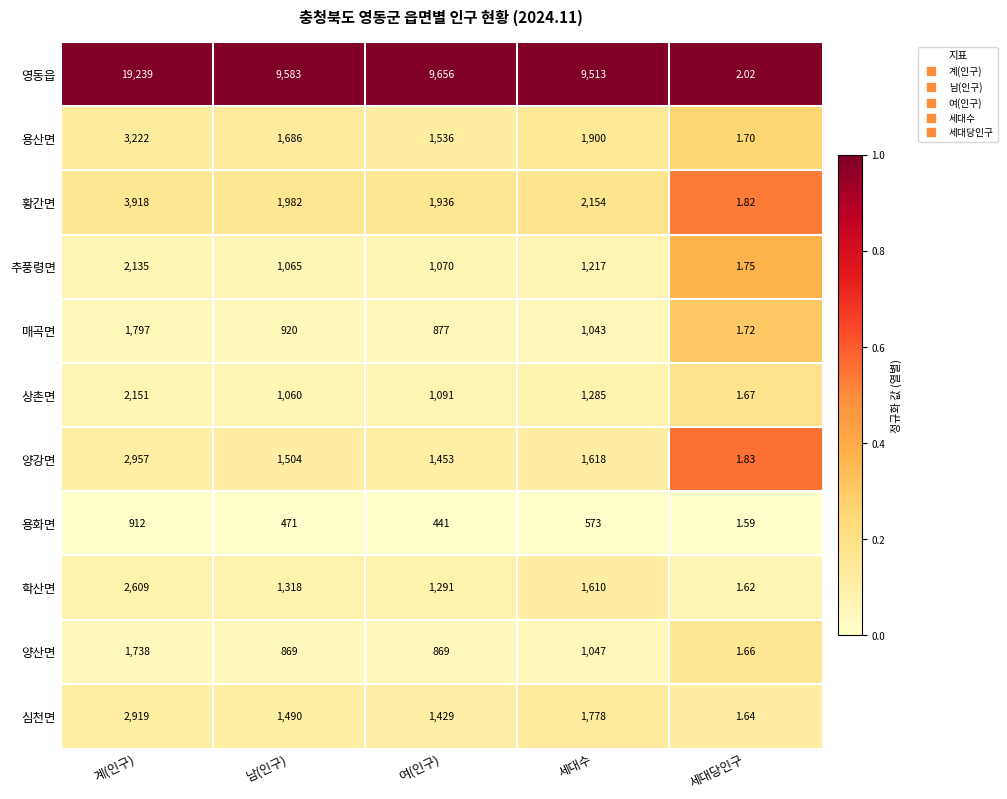

List the labels in order of 영동읍 value, smallest first.

세대당인구, 세대수, 남(인구), 여(인구), 계(인구)